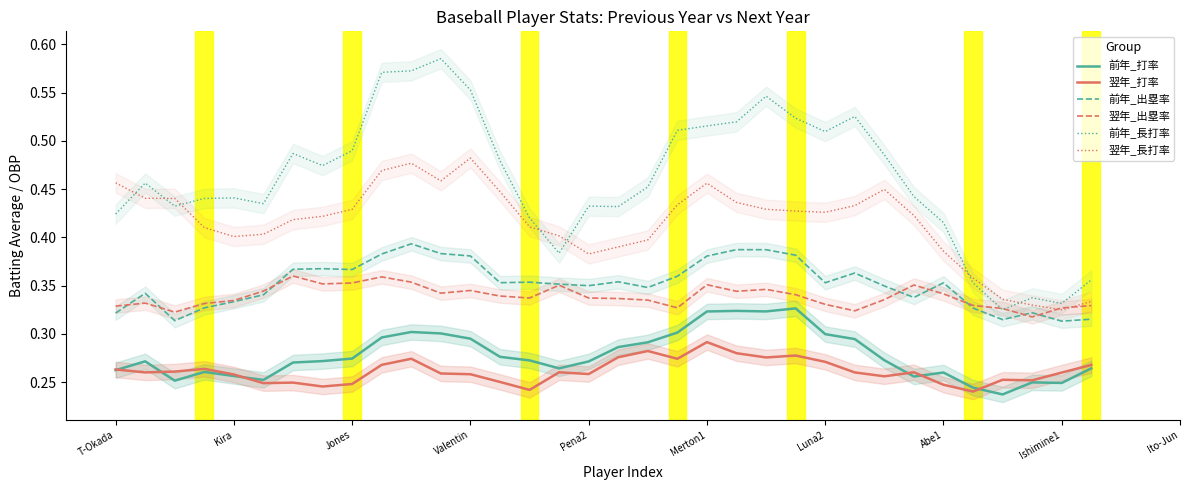

In 翌年_打率, how many points are higher than both neighbors (excluding endpoints)?

9